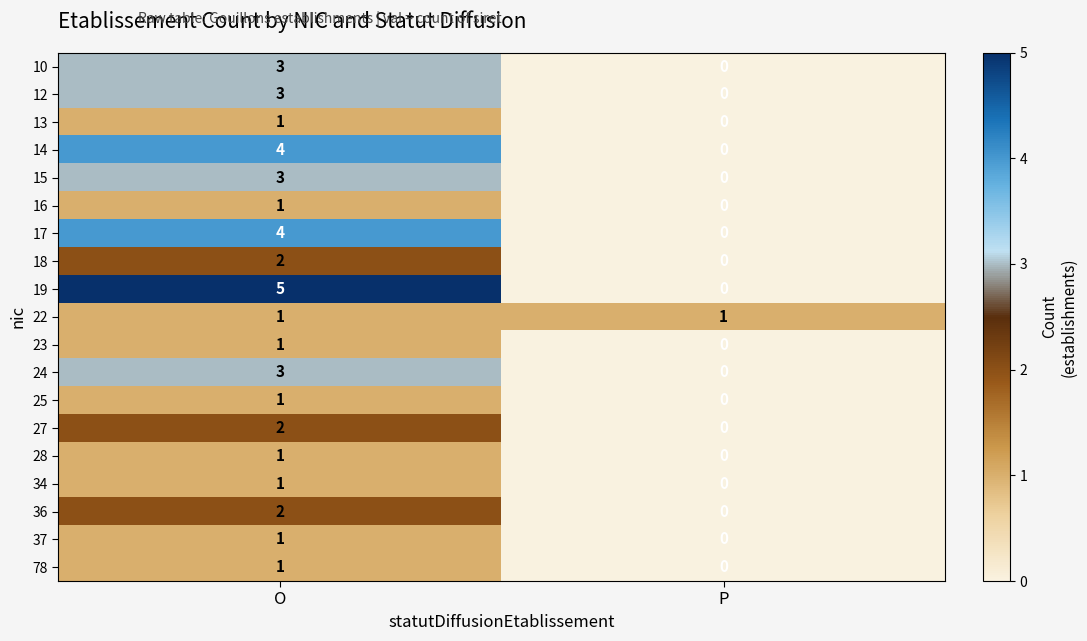

True or false: 28 has a value of 0 at P.

True